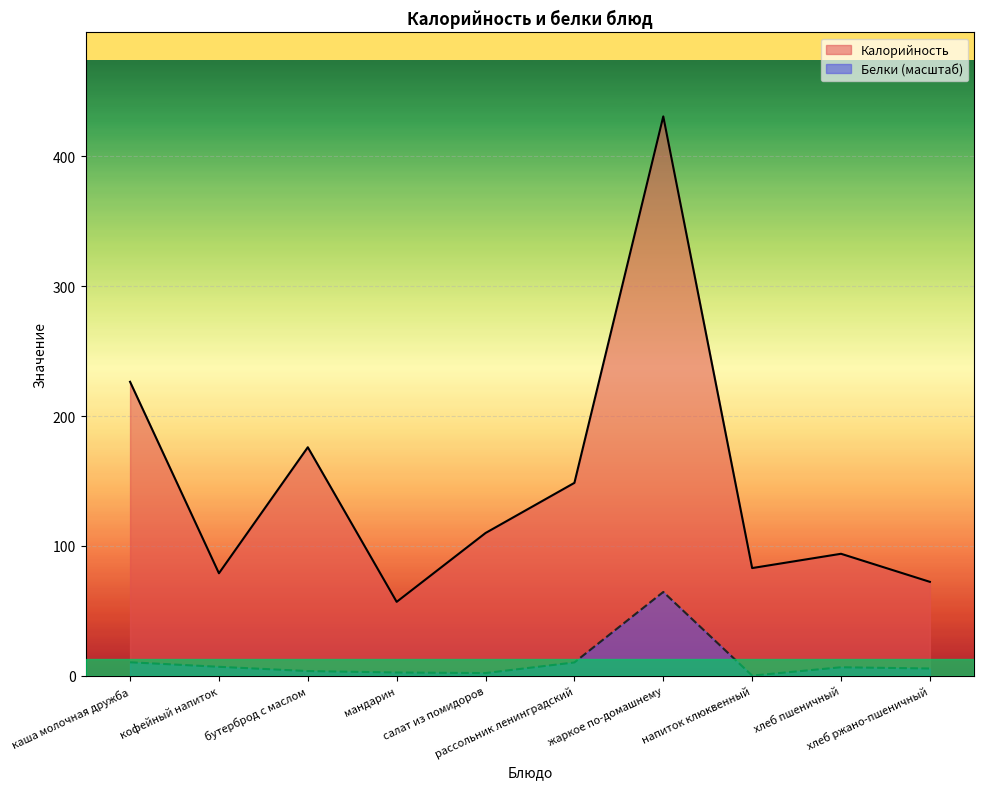

How many values in the Калорийность series exceed 110?

4